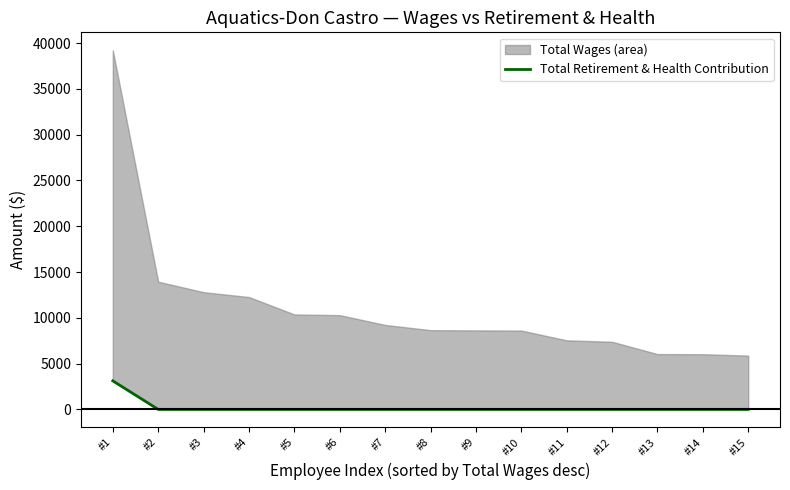

List the labels in order of value, smallest first.

#2, #3, #4, #5, #6, #7, #8, #9, #10, #11, #12, #13, #14, #15, #1